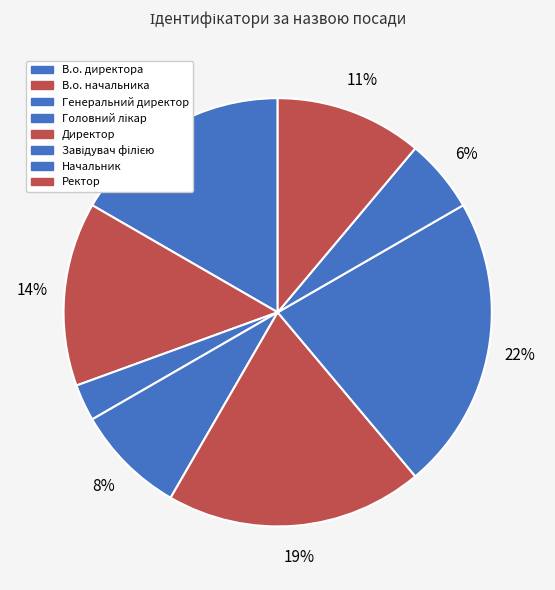

What percentage is the В.о. директора slice, to the nearest percent?

17%